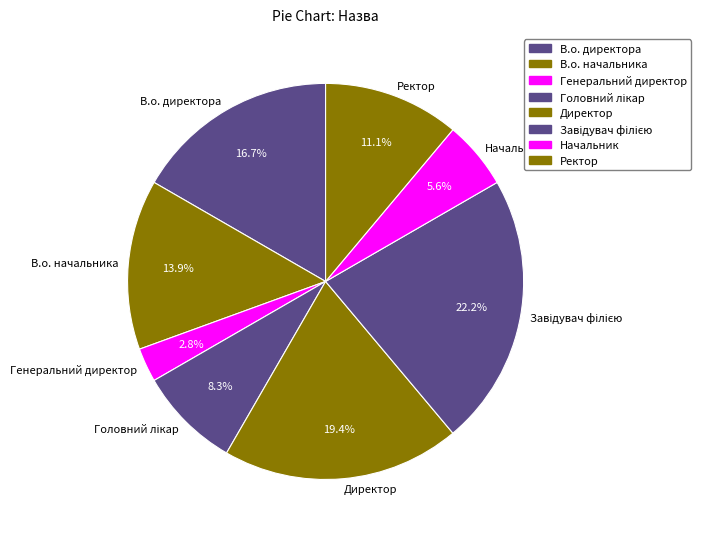

Do Генеральний директор and Ректор together represent more than half of the pie?

No